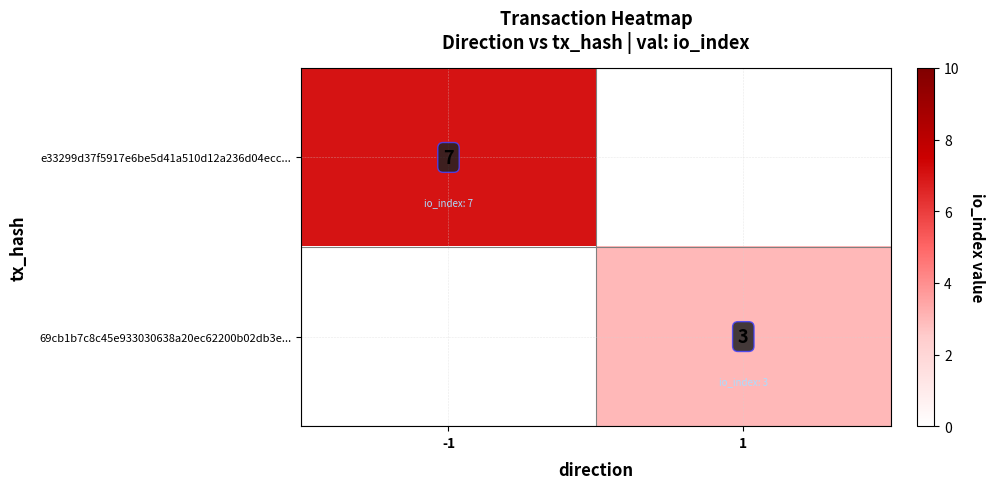

The 69cb1b7c8c45e933030638a20ec62200b02db3e... series shows 4 at 1. True or false?

False